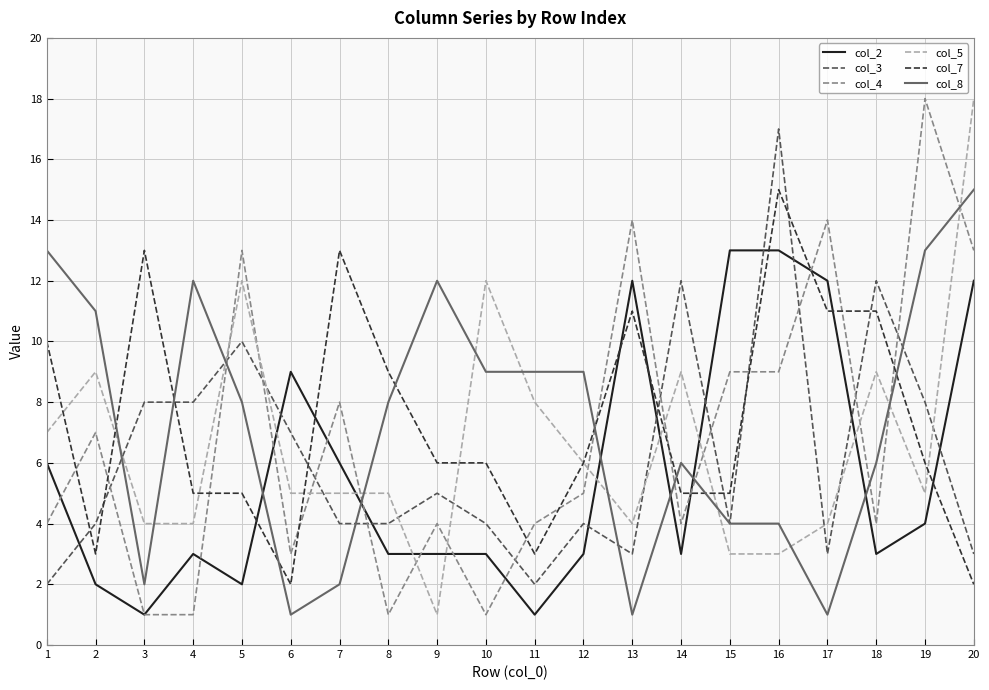

Which series changed the most between 9 and 16?

col_3